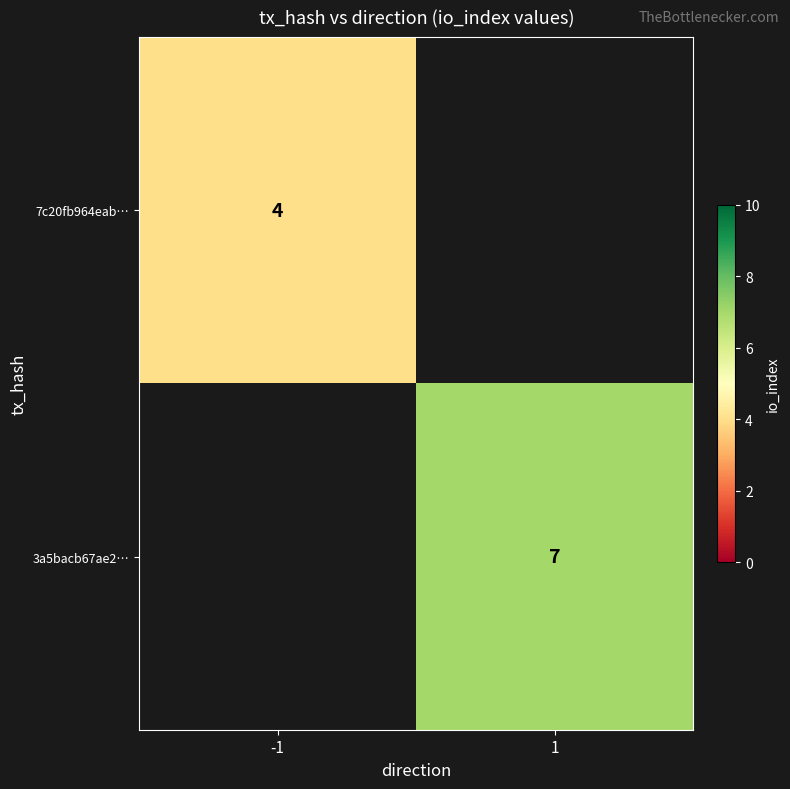

True or false: 7c20fb964eab… has a value of 3 at -1.

False